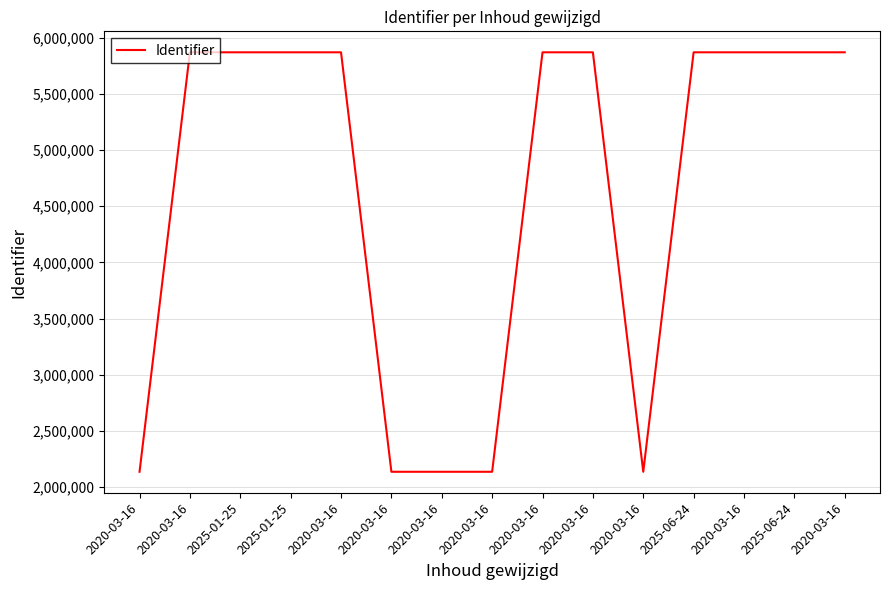

Rank the categories by value from highest to lowest.

2020-03-16, 2025-06-24, 2020-03-16, 2025-06-24, 2020-03-16, 2020-03-16, 2020-03-16, 2025-01-25, 2025-01-25, 2020-03-16, 2020-03-16, 2020-03-16, 2020-03-16, 2020-03-16, 2020-03-16